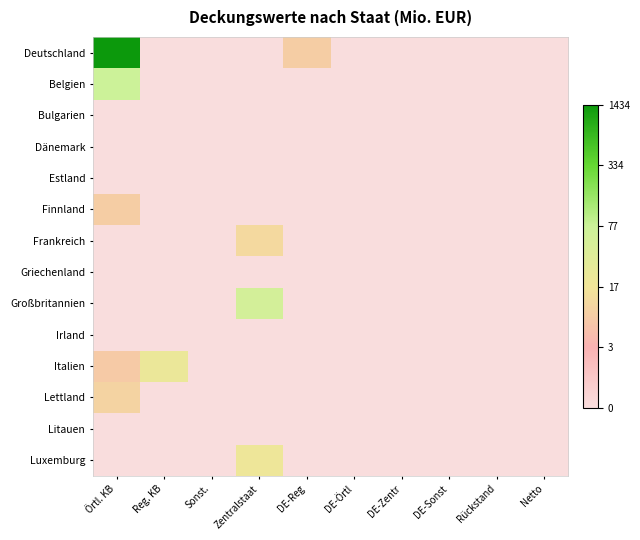

Between Reg. KB and DE-Sonst, which series saw the biggest shift?

Italien